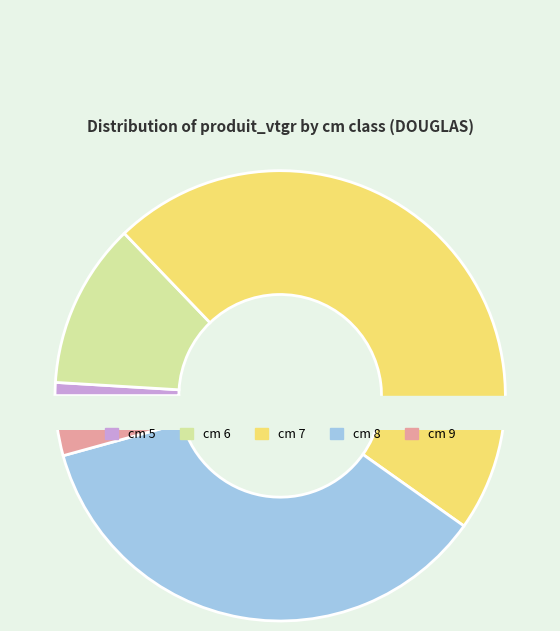

To the nearest percent, what is the combined percentage of 5 and 6?

13%